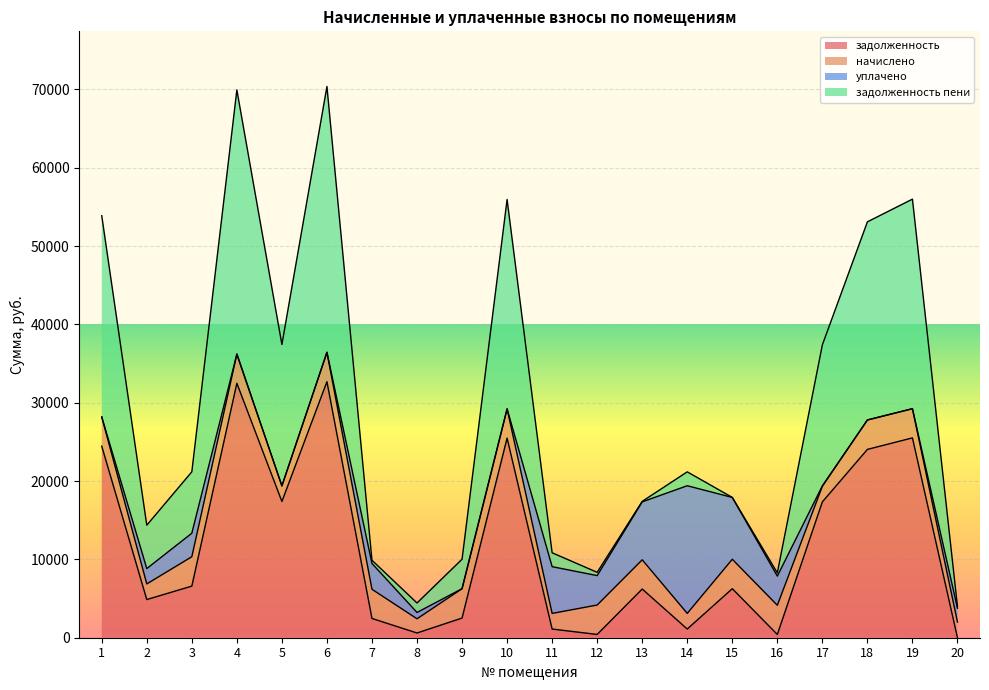

What is the approximate value of задолженность пени at 8?

4432.4